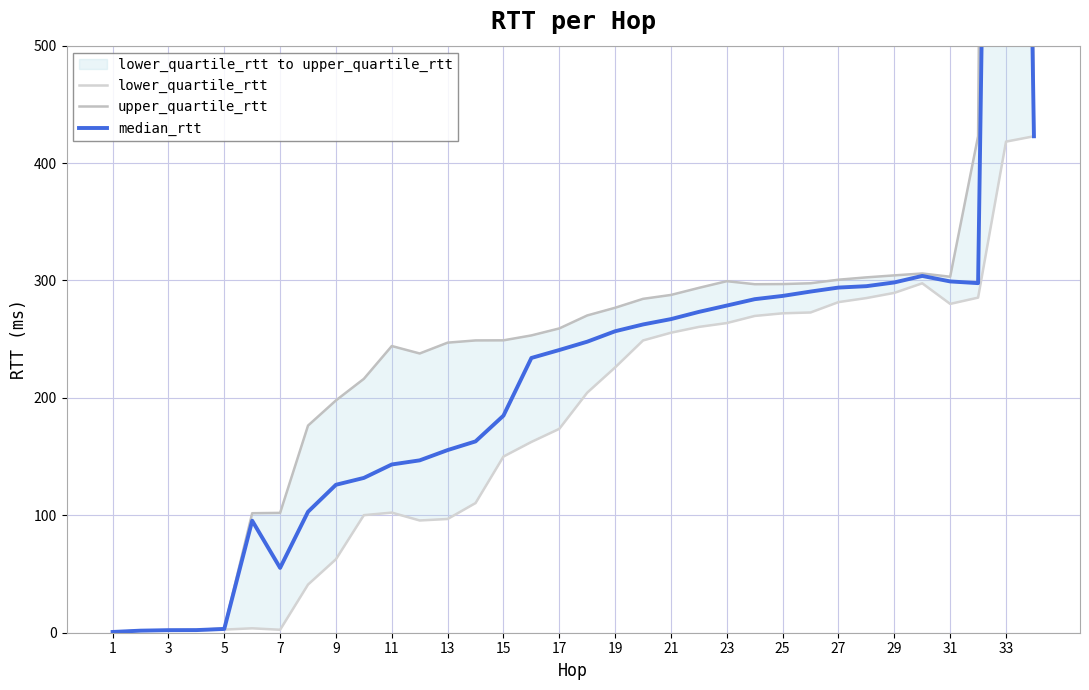

Is the value of lower_quartile_rtt at 11 greater than the value of upper_quartile_rtt at 17?

No